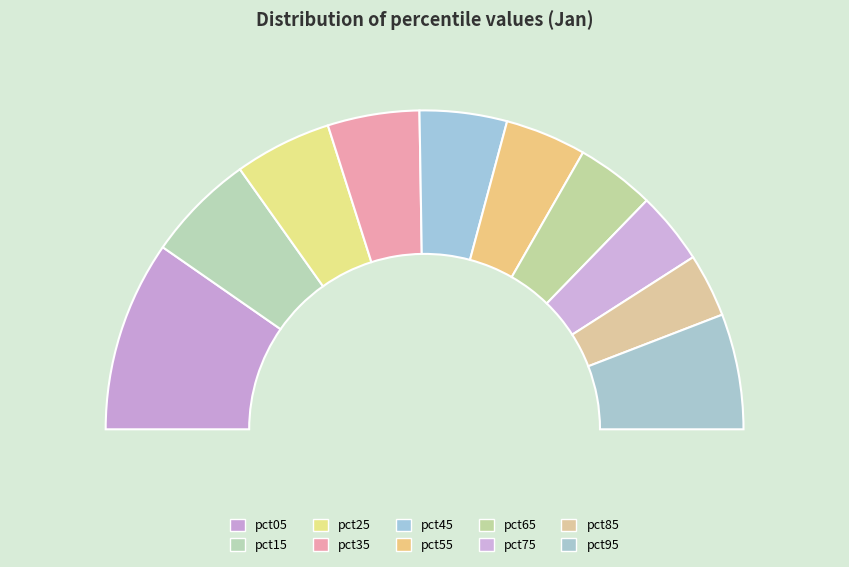

How many segments does this pie chart have?

10